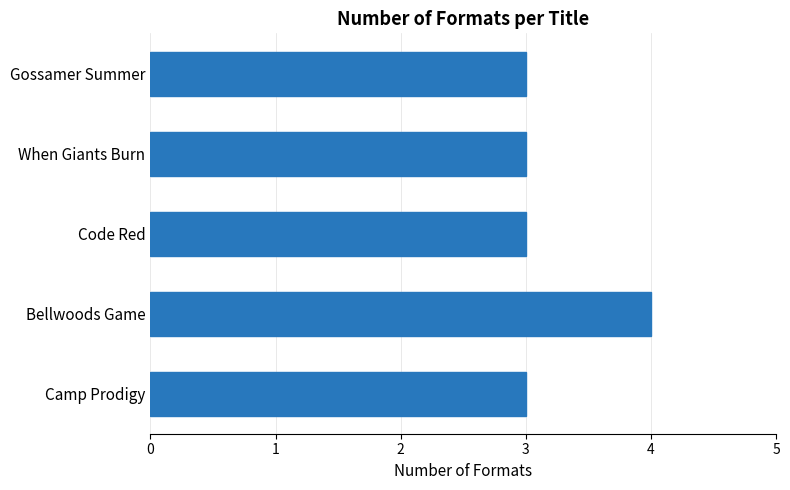

True or false: the data shows 3 at Camp Prodigy.

True